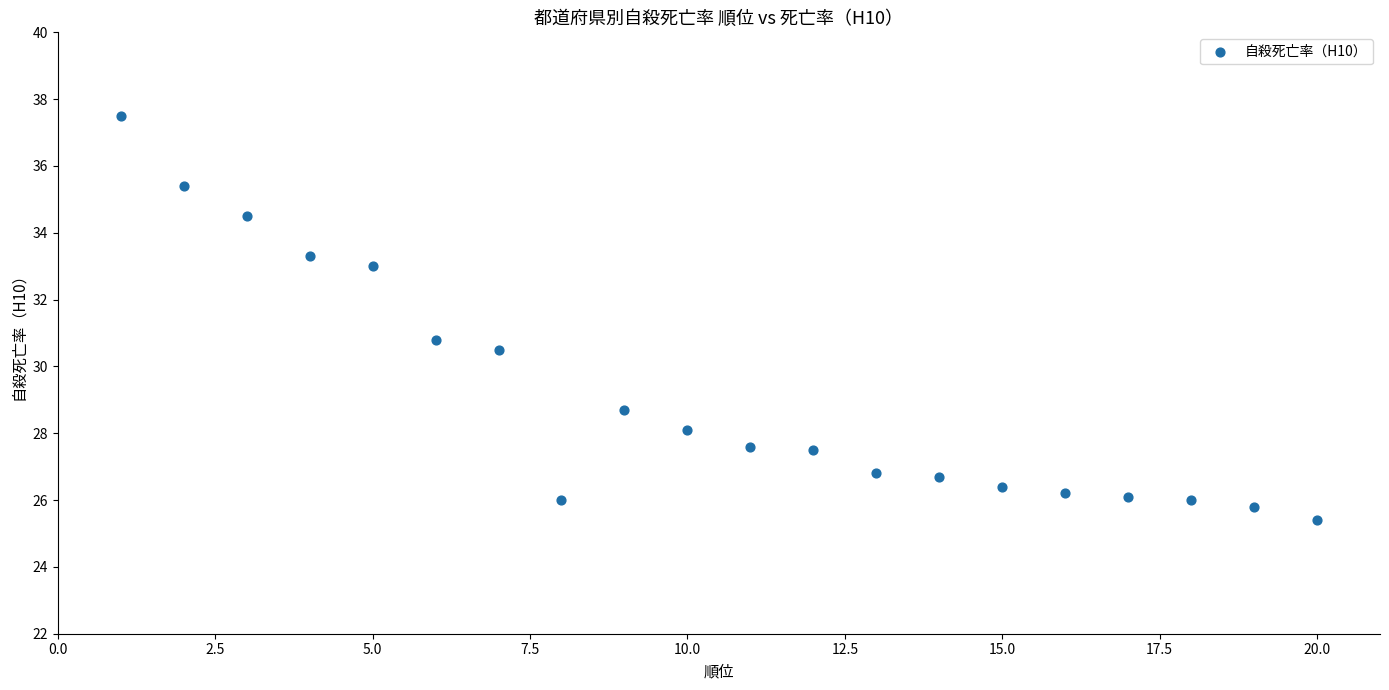

What is the range of Y values (max minus min)?

12.1